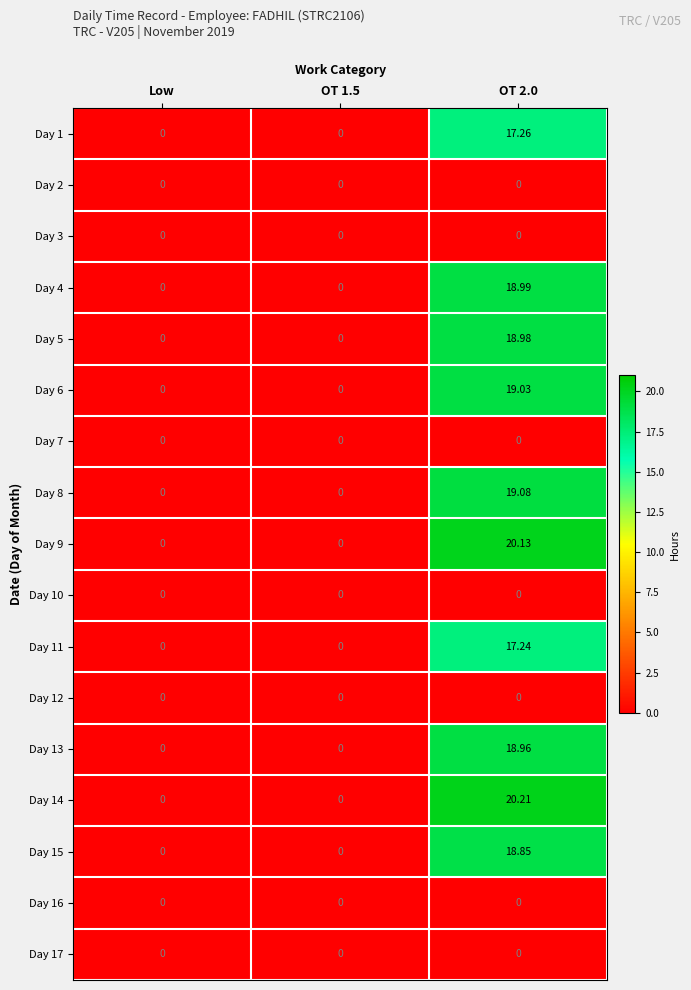

How many positive values does the Day 11 series have?

1